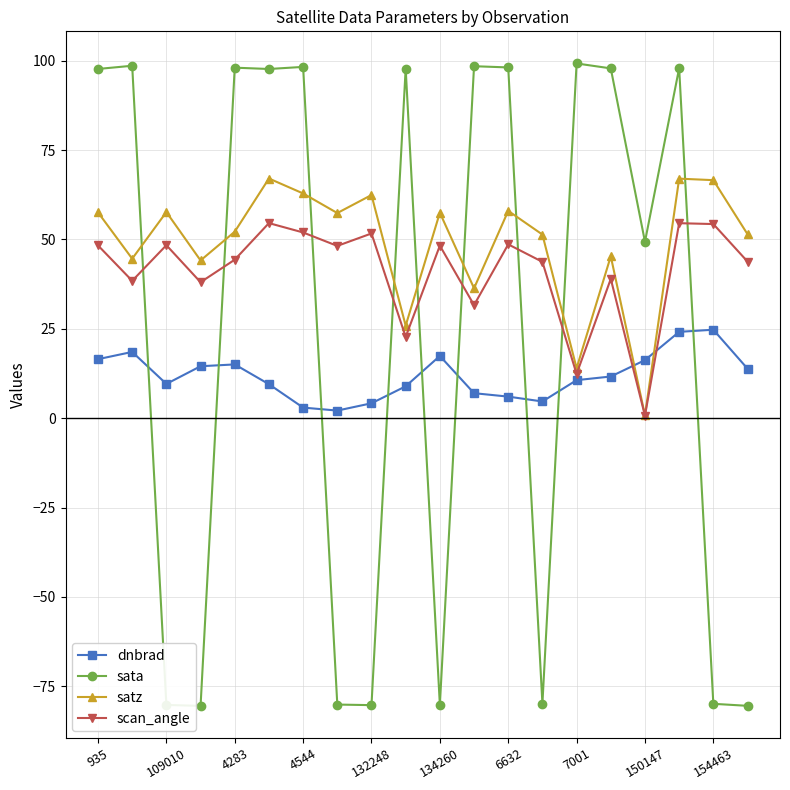

What is the lowest value of the scan_angle series?

0.7